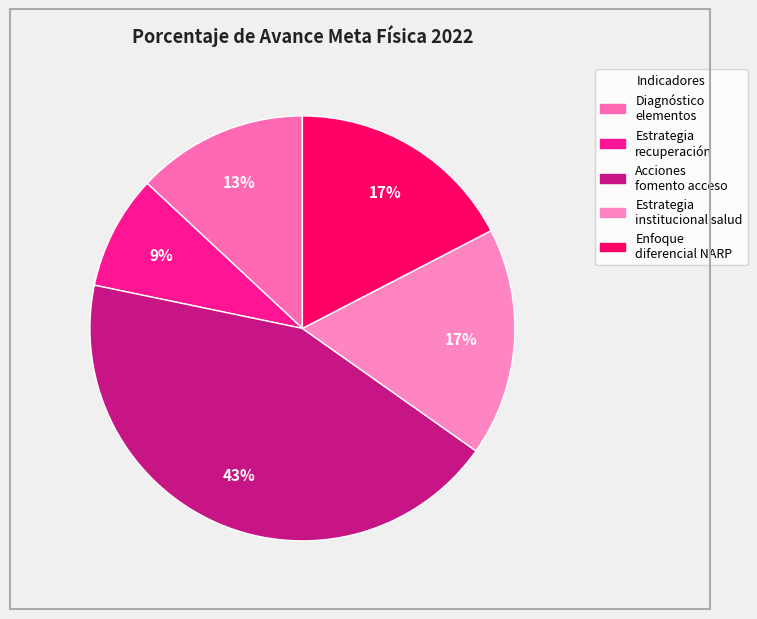

How many segments does this pie chart have?

5